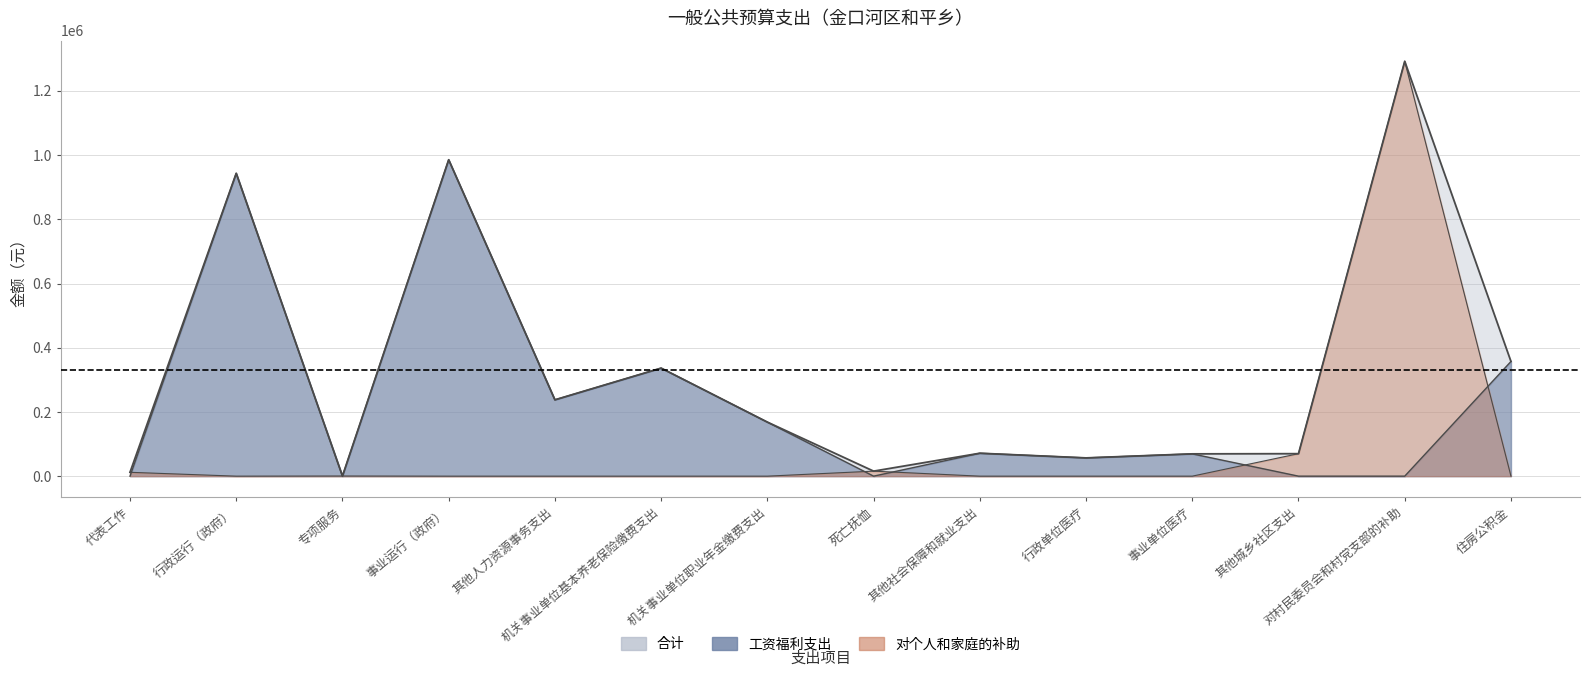

True or false: 对个人和家庭的补助 has a value of -749242 at 住房公积金.

False